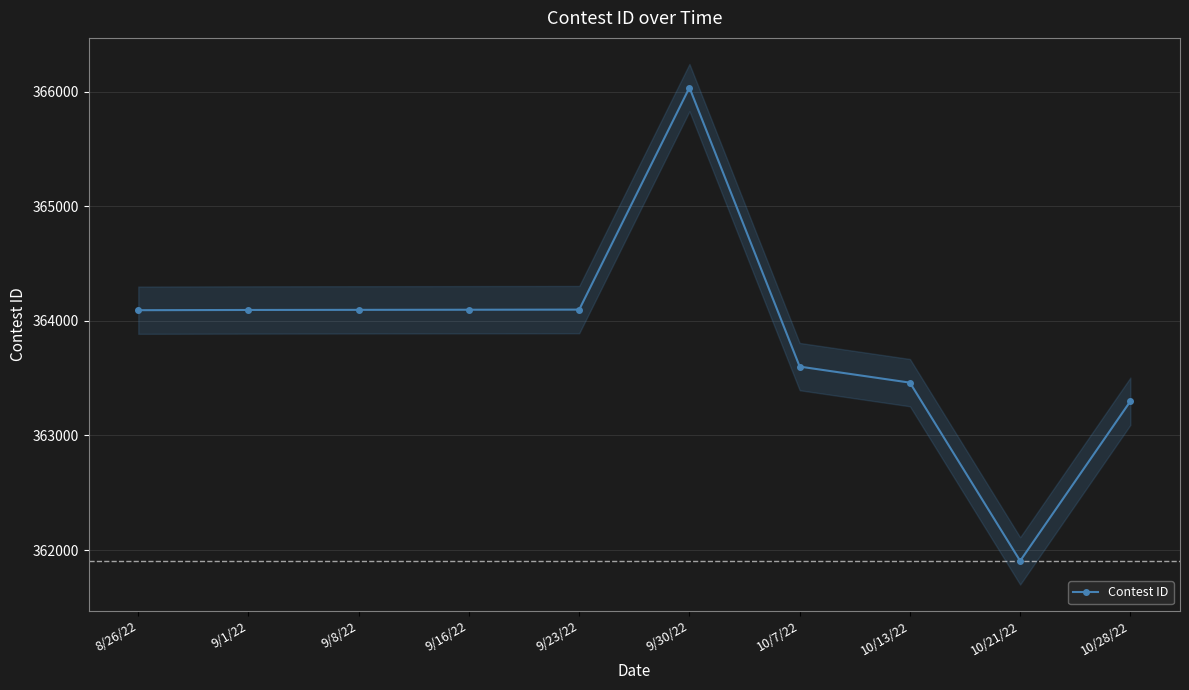

How many interior local peaks (higher than both neighbors) does the data have?

1